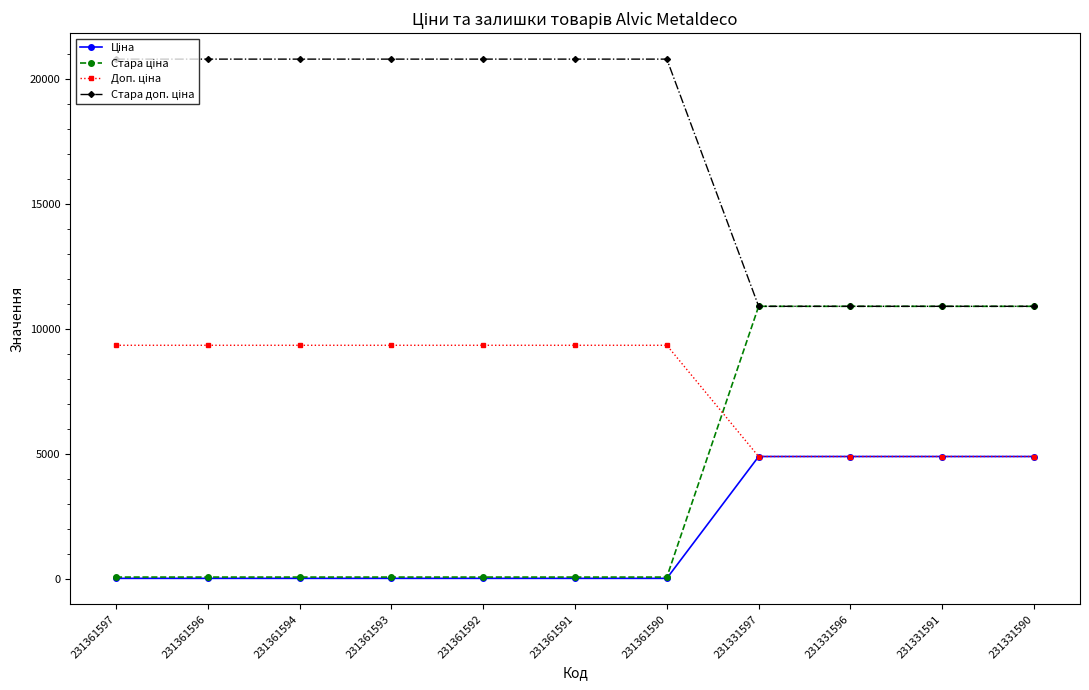

At how many categories does at least one series exceed 2638?

11